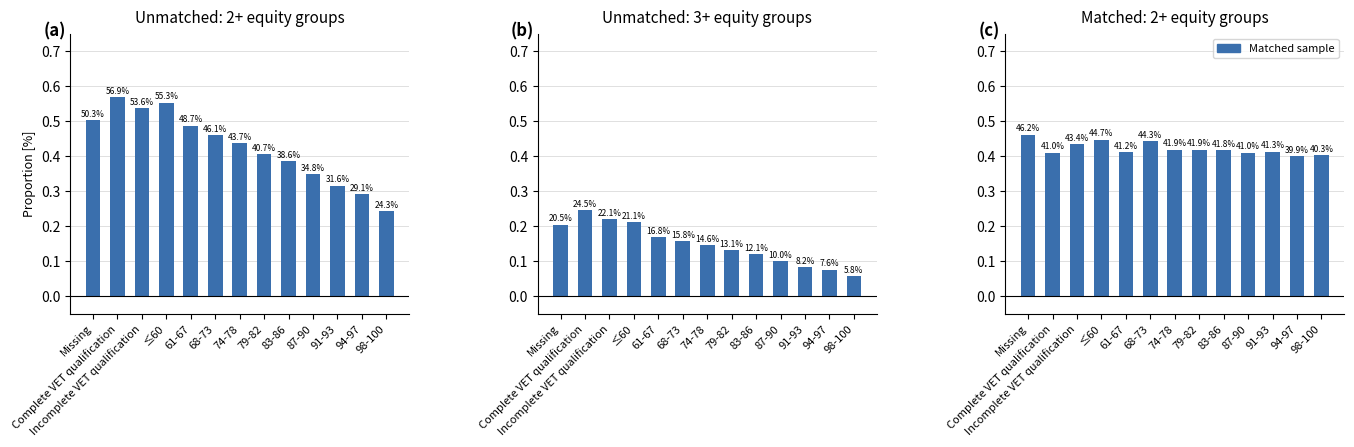

Rank the series by their maximum value, from highest to lowest.

Unmatched: 2+ equity groups, Matched: 2+ equity groups, Unmatched: 3+ equity groups